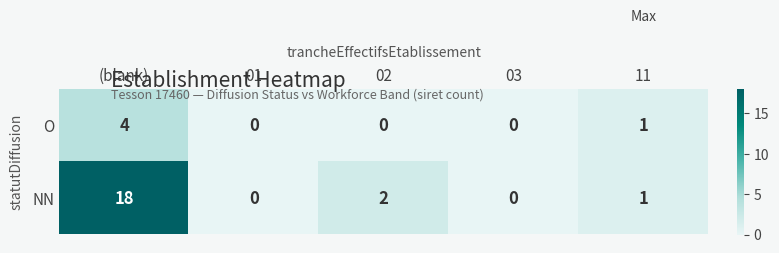

True or false: O has a value of 0 at 01.

True